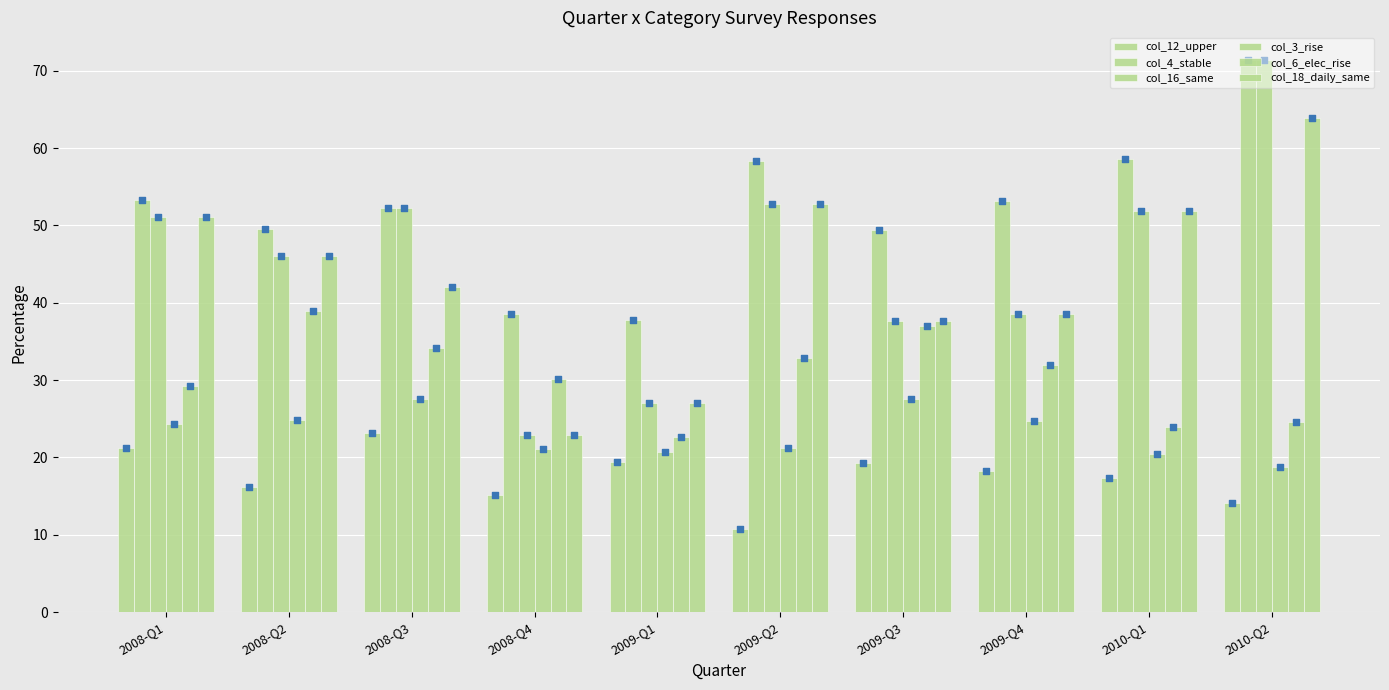

At how many categories does at least one series exceed 26?

10